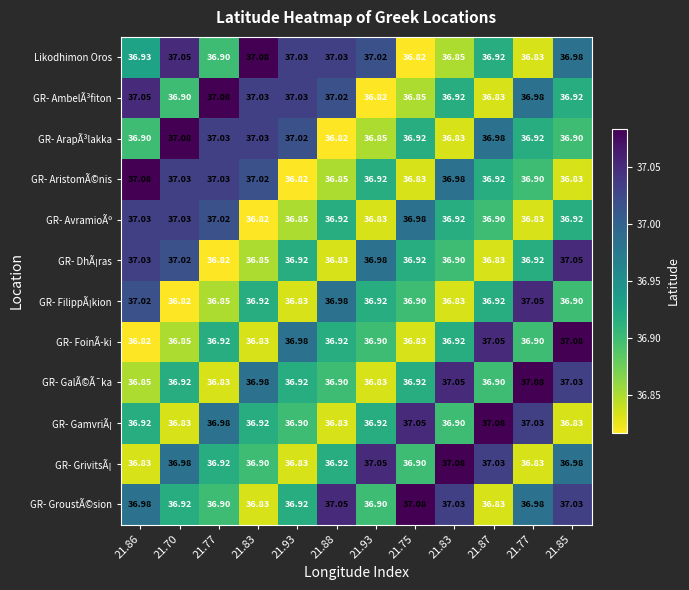

Which series has the largest total across all categories?

GR- GroustÃ©sion